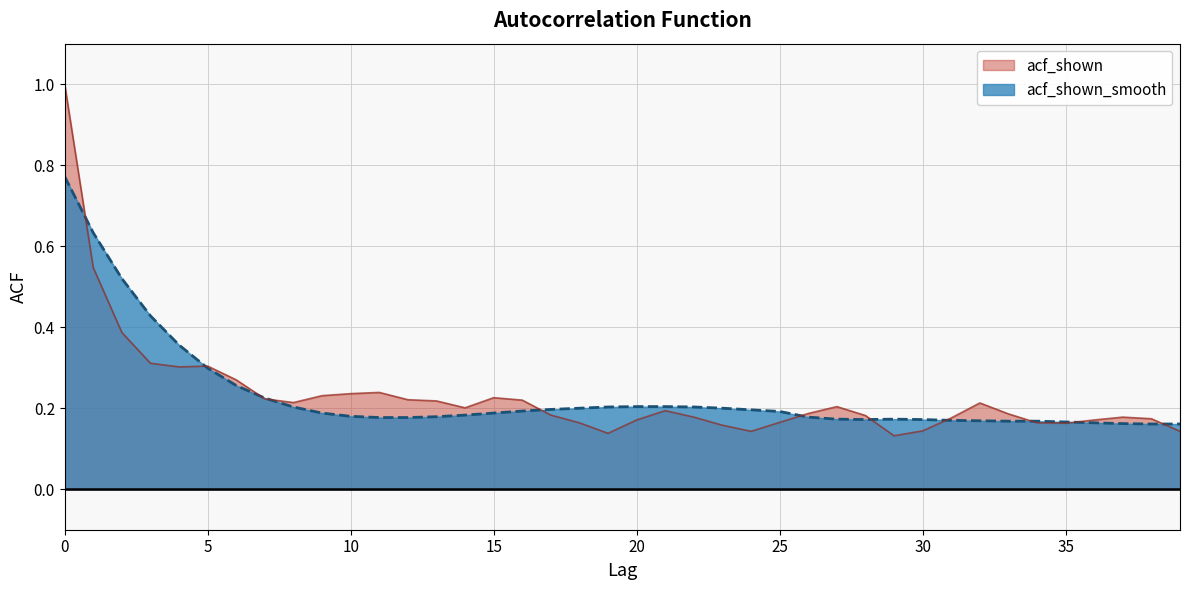

What value does the acf_shown series have at 11?

0.2